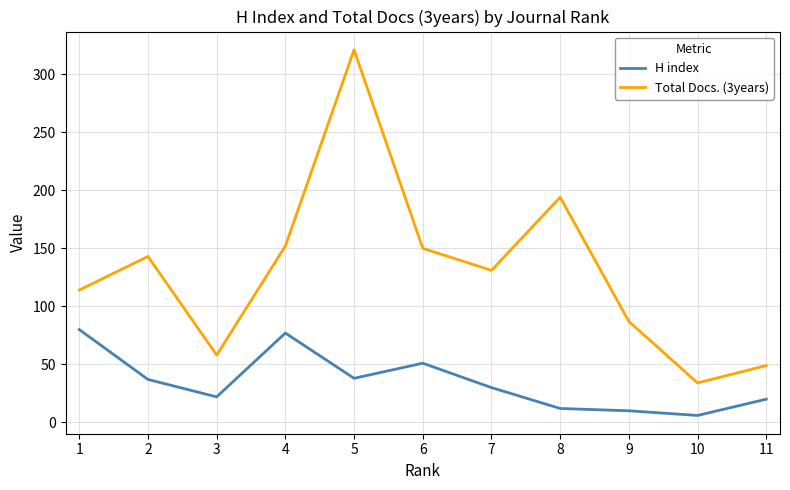

What are all the series names shown in the legend?

H index, Total Docs. (3years)